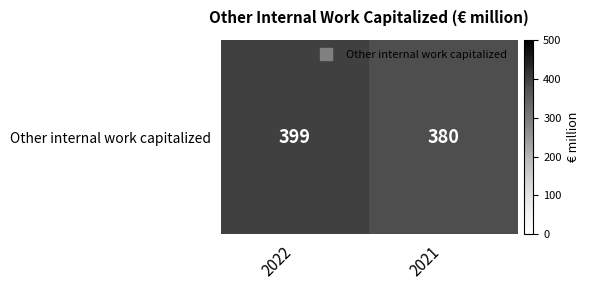

Count the number of data series in this chart.

1